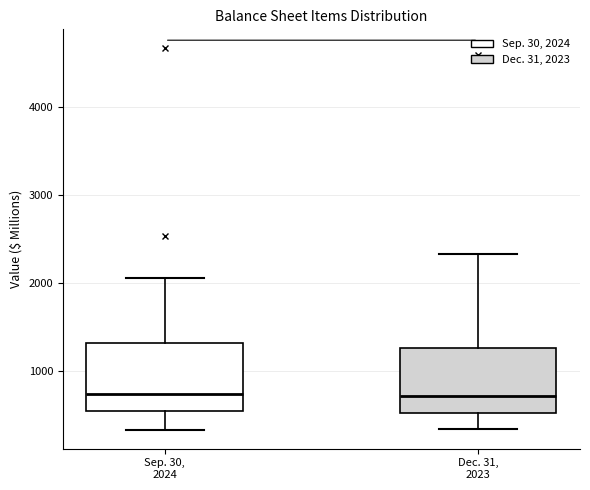

Where does the lower whisker of the box for Sep. 30, 2024 end on the y-axis? The values are not printed on the chart, so give them approximately, as read against the axis.

300